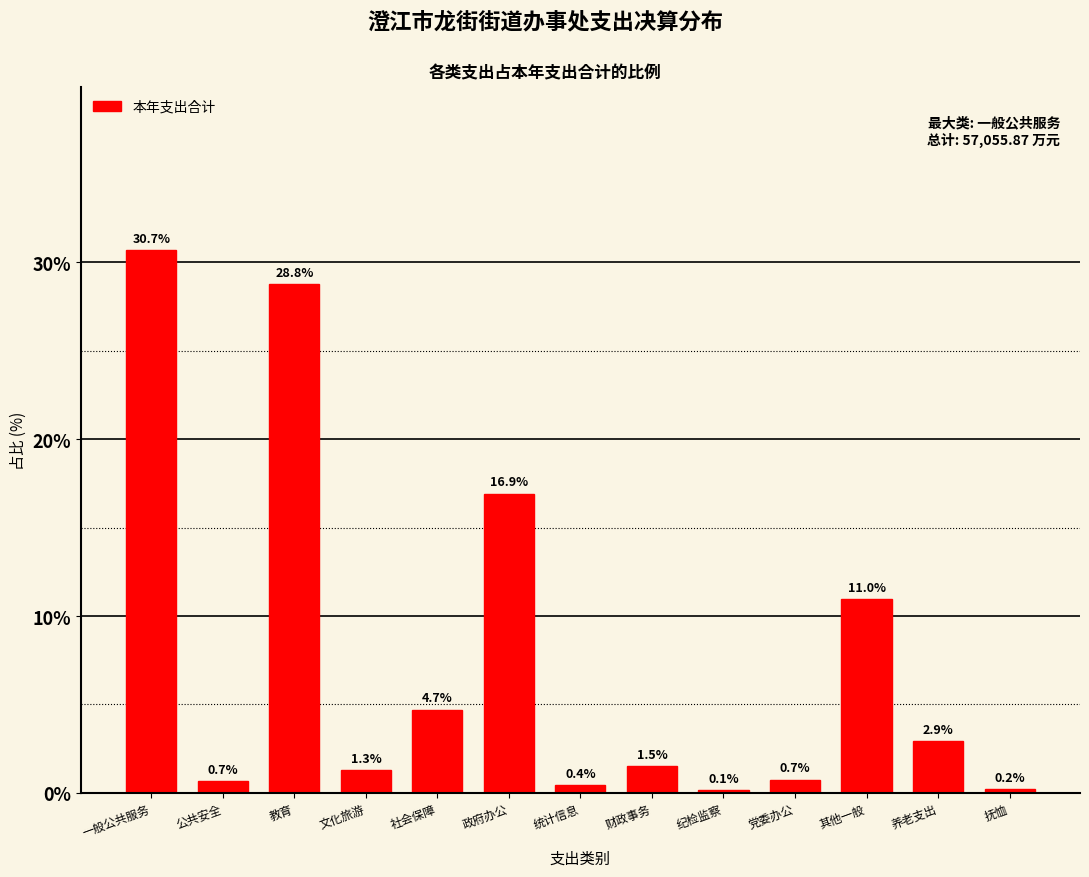

Reading left to right, list all the values displayed in this chart.

30.7	0.7	28.8	1.3	4.7	16.9	0.4	1.5	0.1	0.7	11.0	2.9	0.2